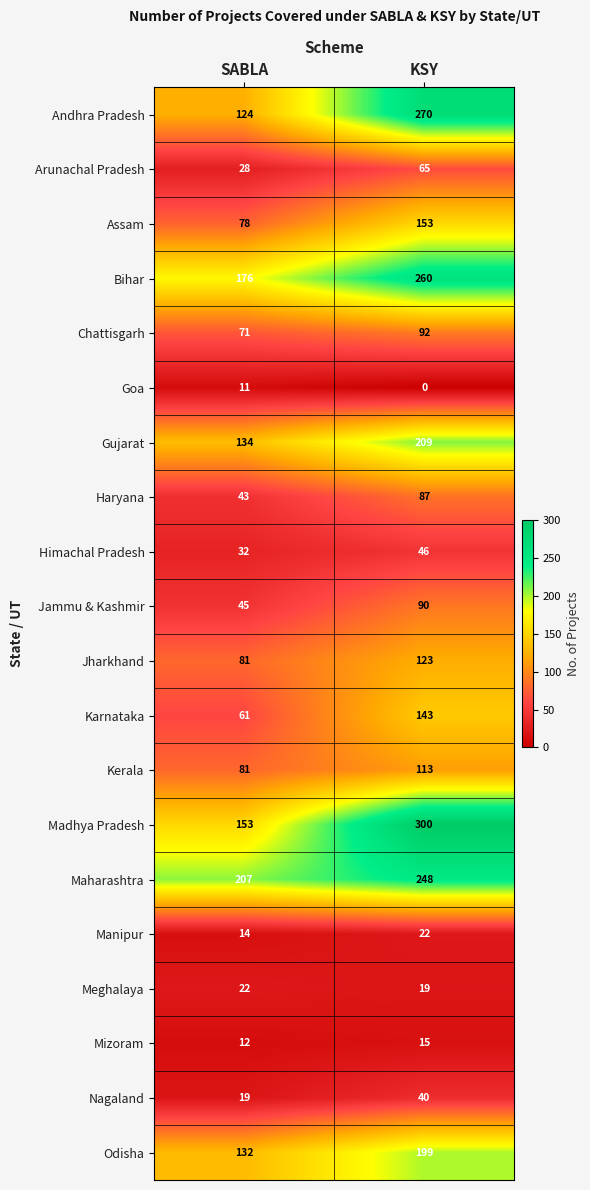

What is the average value of the Nagaland series?

30